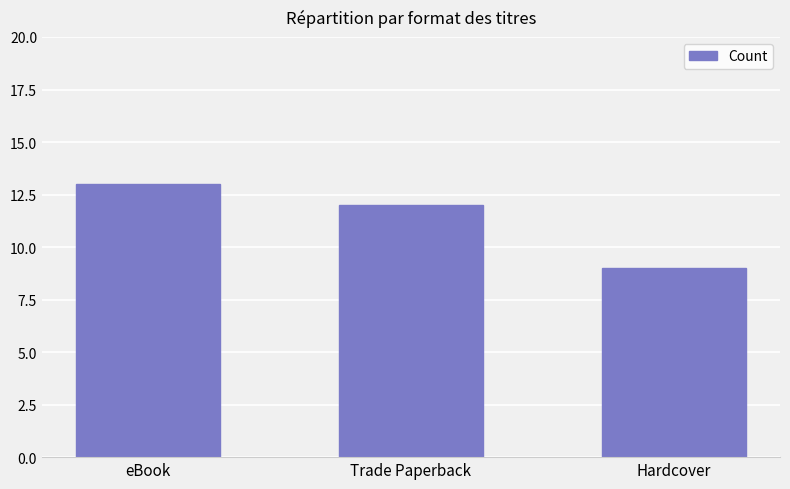

List the labels in order of value, smallest first.

Hardcover, Trade Paperback, eBook